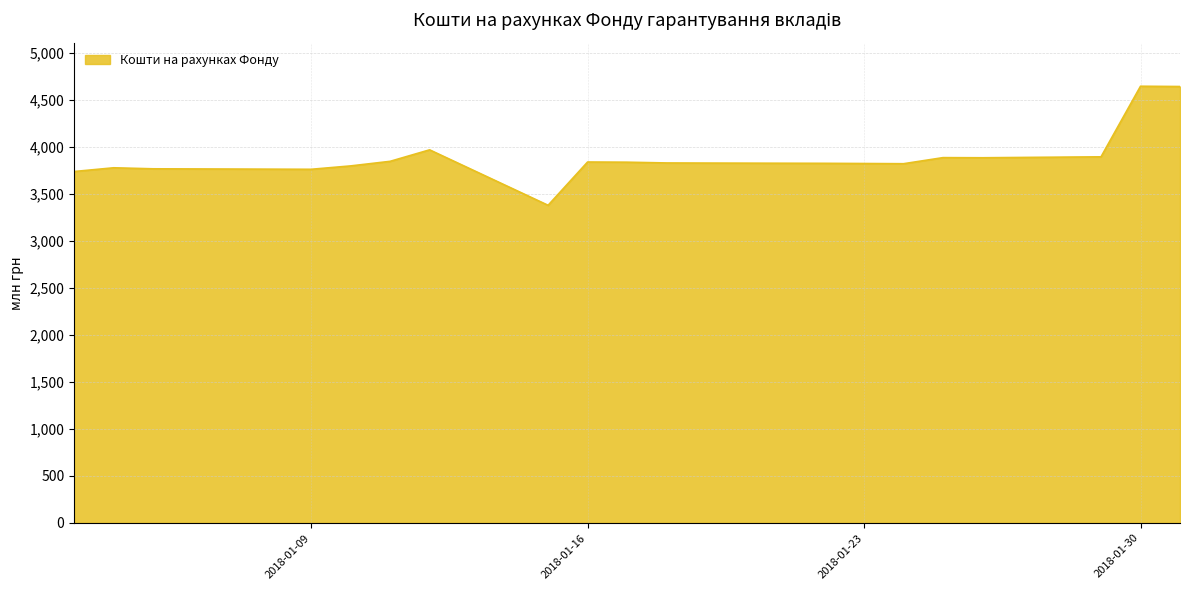

What is the minimum value shown in the chart?

3380.8